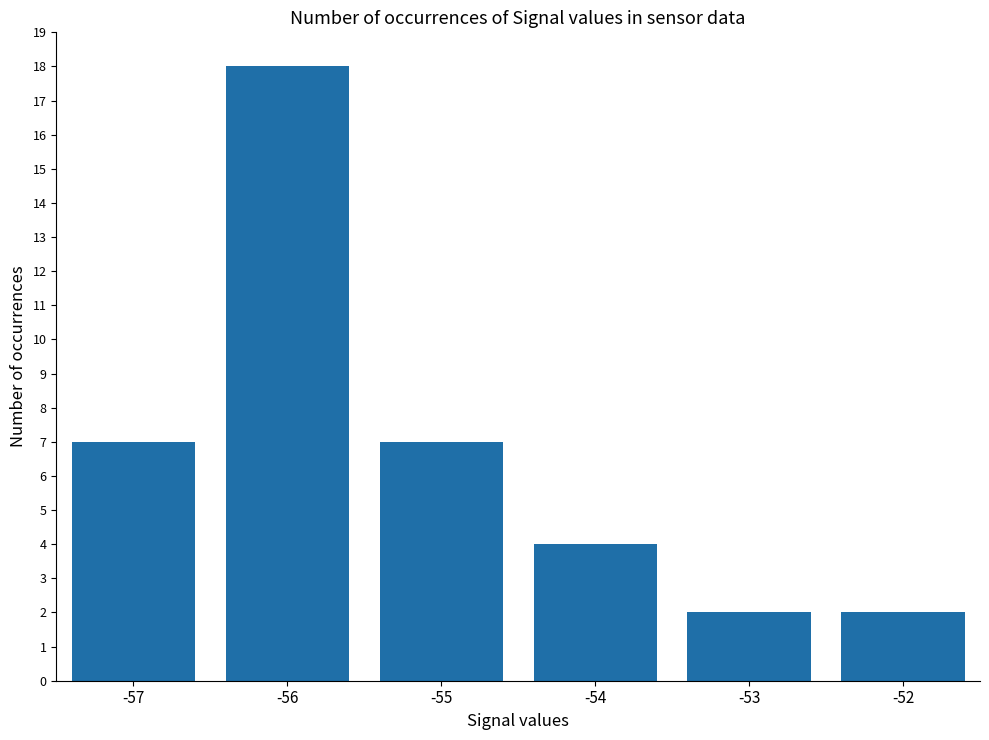

What is the value of the 5th bar from the left?

2